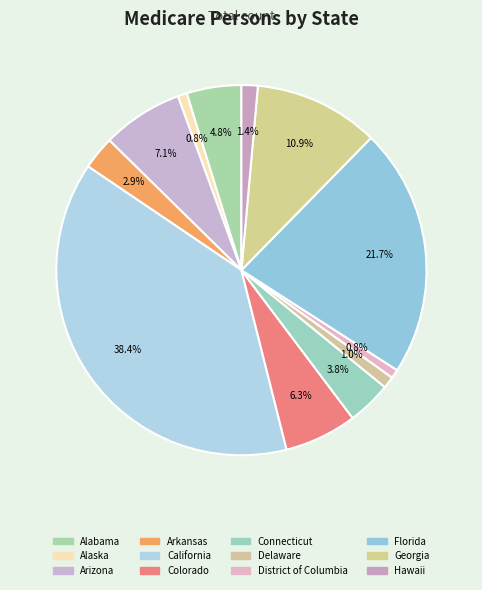

What is the smallest slice in the pie chart?

District of Columbia